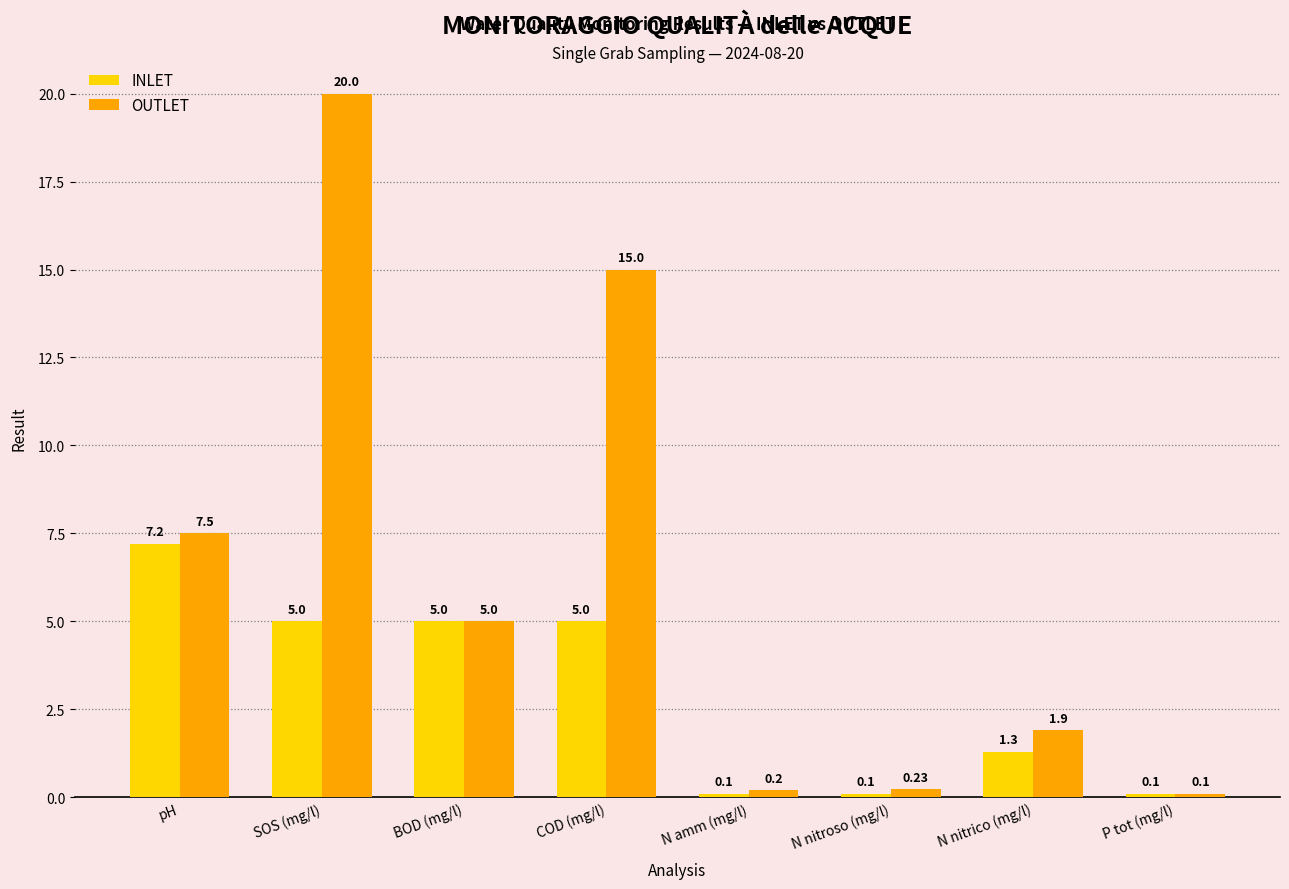

Reading left to right, what are all the values shown in this chart?

INLET: 7.2	5.0	5.0	5.0	0.1	0.1	1.3	0.1
OUTLET: 7.5	20.0	5.0	15.0	0.2	0.2	1.9	0.1